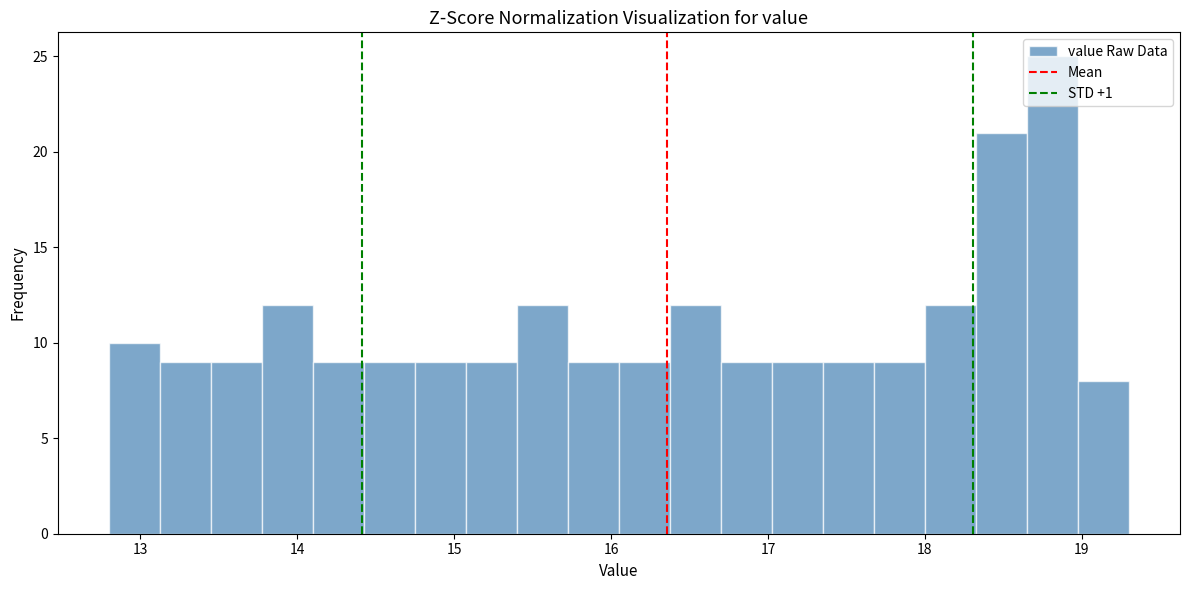

Read against the x-axis, roughly where is the centre of the tallest bar?

18.8